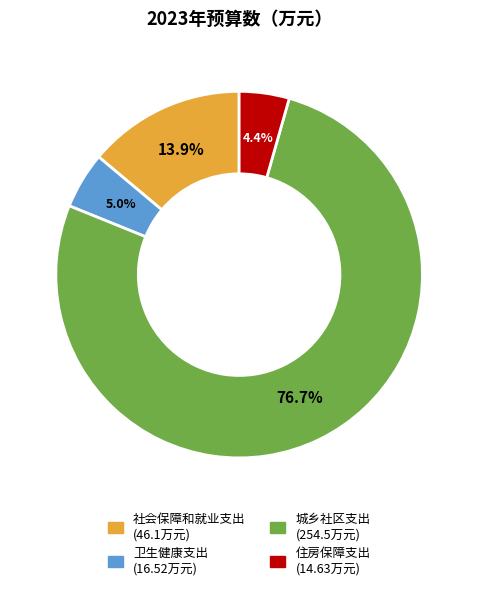

To the nearest percent, what is the combined percentage of 卫生健康支出 and 社会保障和就业支出?

19%